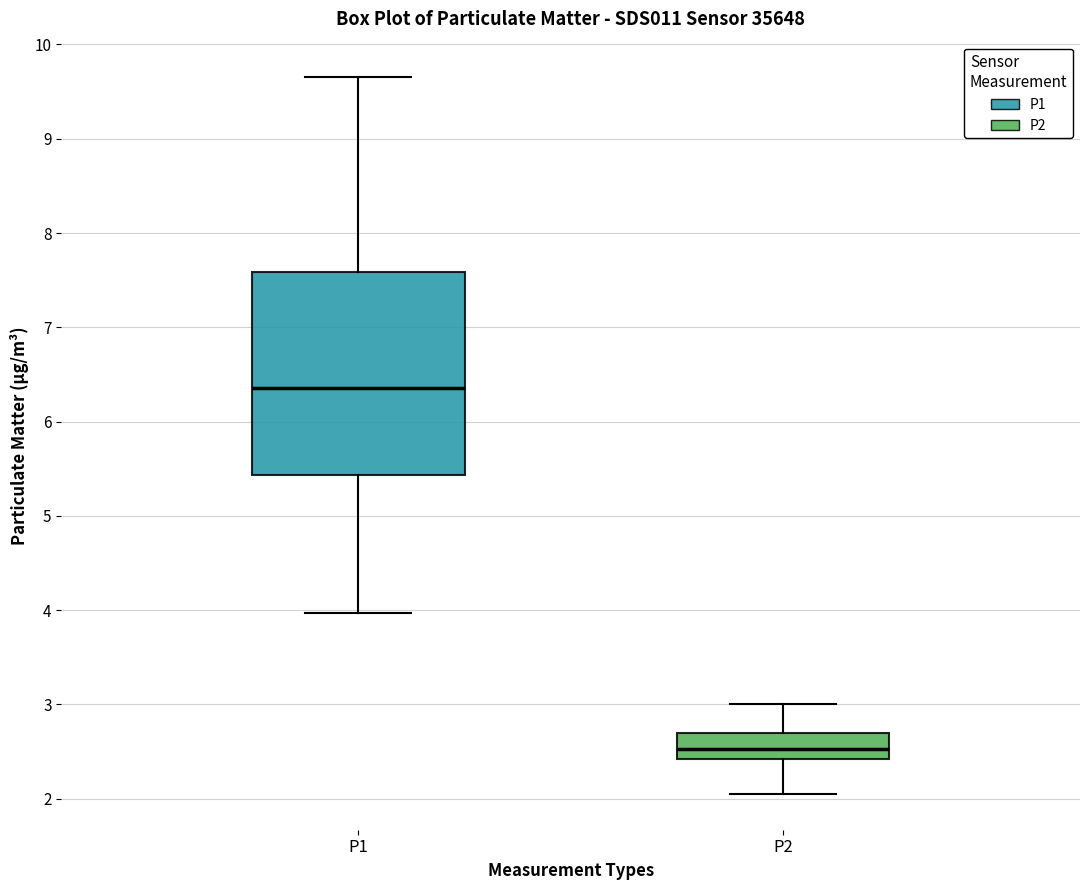

Reading left to right, transcribe this box plot: for each box, give where its median line is, the range the box spans, and where its two whiskers end, as read against the y-axis. The values are not printed on the chart, so give them approximately, as read against the axis.

P1: median 6.4, box 5.4 to 7.6, whiskers 4.0 to 9.7
P2: median 2.5, box 2.4 to 2.7, whiskers 2.1 to 3.0